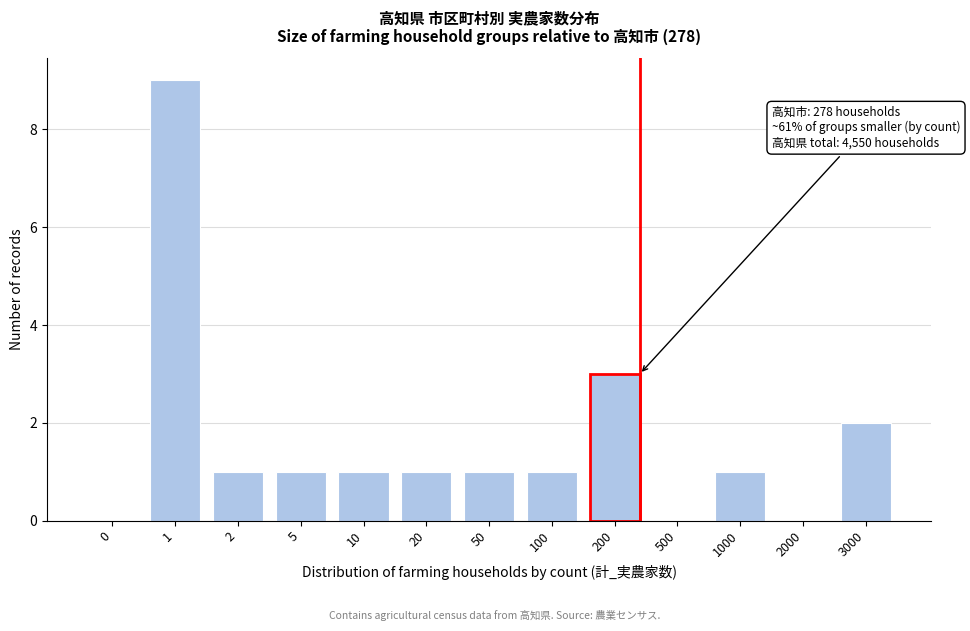

Reading left to right, list all the values displayed in this chart.

0=0	1=9	2=1	5=1	10=1	20=1	50=1	100=1	200=3	500=0	1000=1	2000=0	3000=2